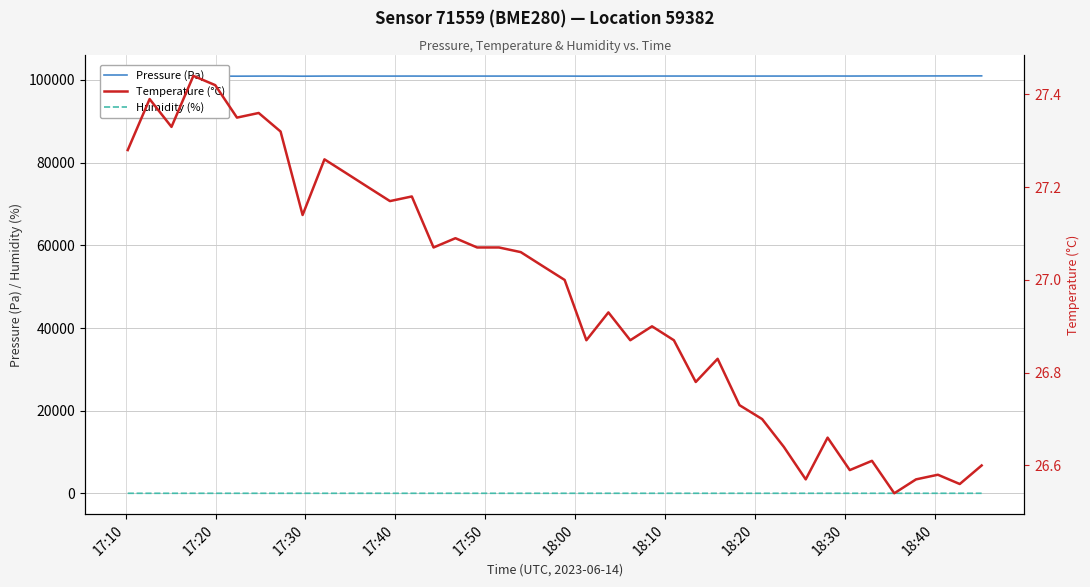

True or false: Pressure (Pa) and Temperature (°C) cross at least once.

False